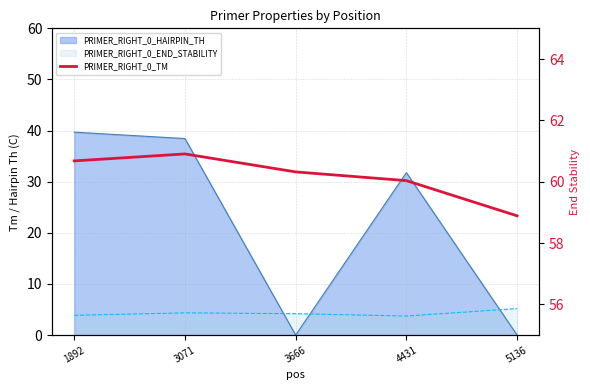

What value does the data have at 5136?

58.9